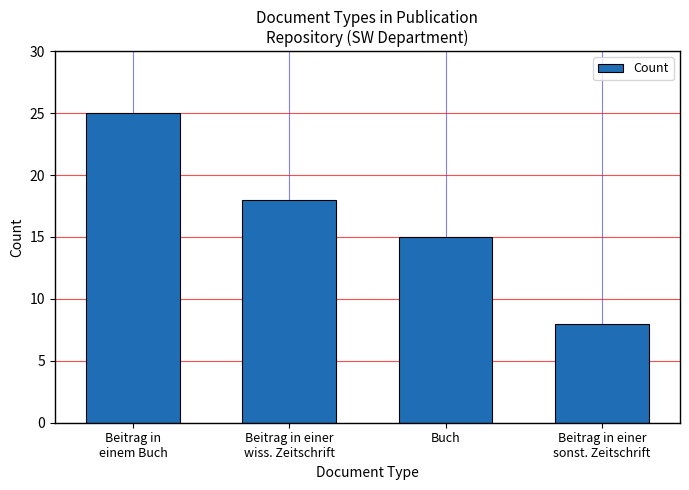

Count the values in the range 15 to 25.

3